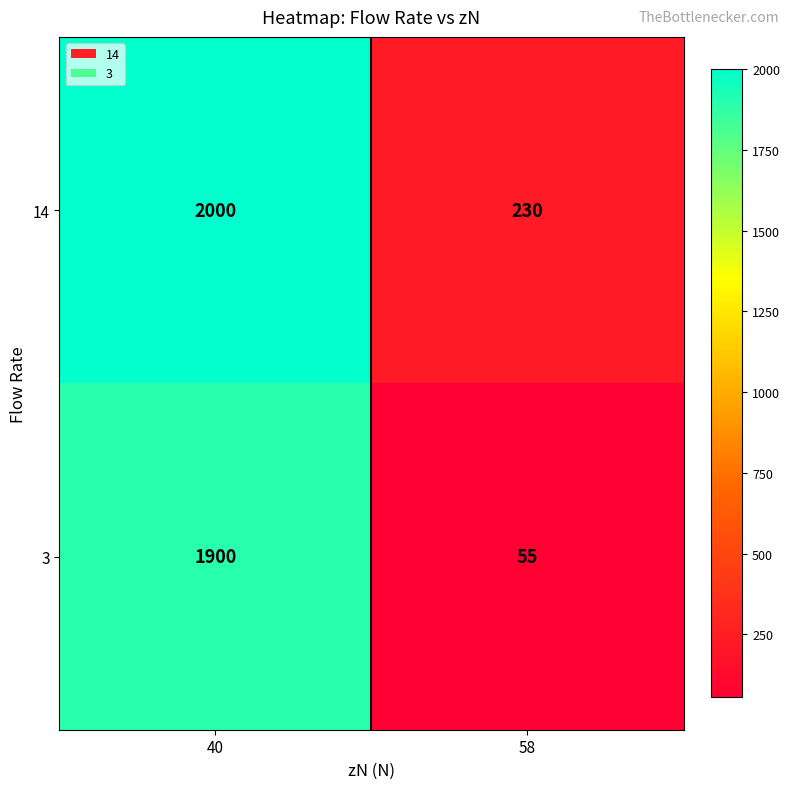

Reading left to right, extract all data points from this chart.

14: 2000	230
3: 1900	55